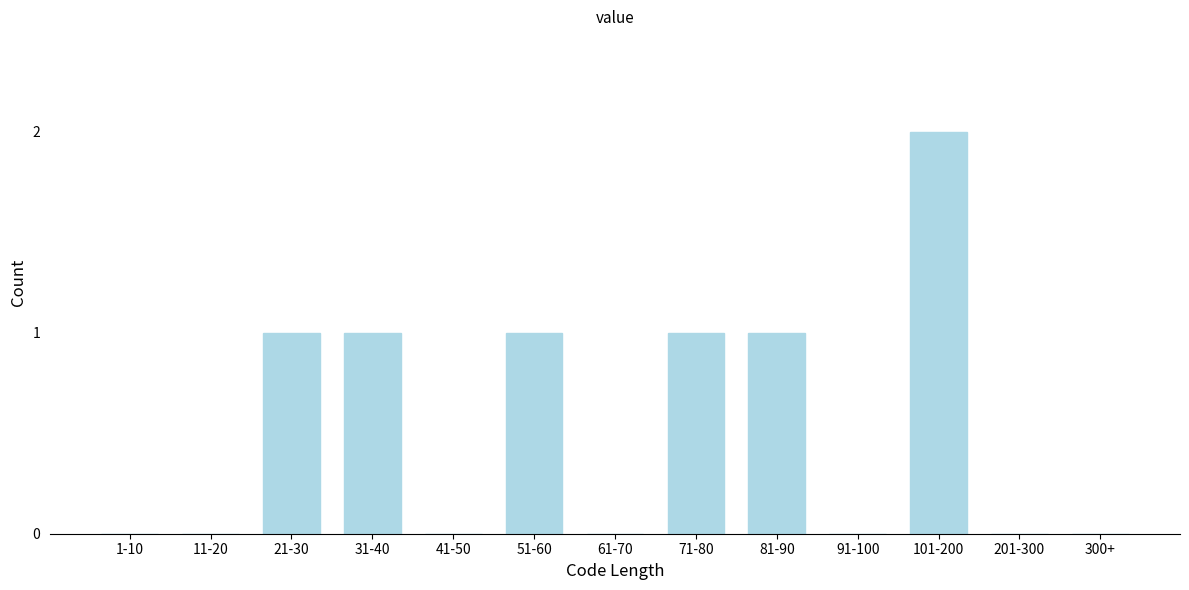

Reading left to right, what are all the values shown in this chart?

1-10=0	11-20=0	21-30=1	31-40=1	41-50=0	51-60=1	61-70=0	71-80=1	81-90=1	91-100=0	101-200=2	201-300=0	300+=0